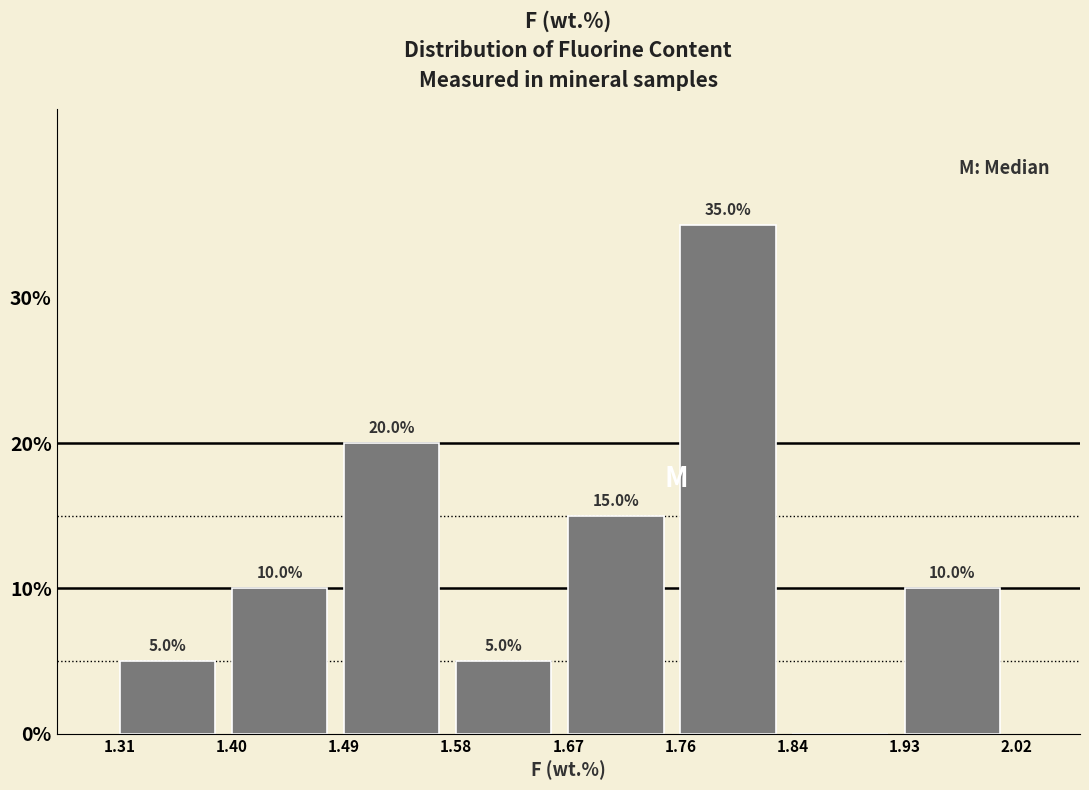

Which range on the x-axis has the tallest bar?

1.76 to 1.84